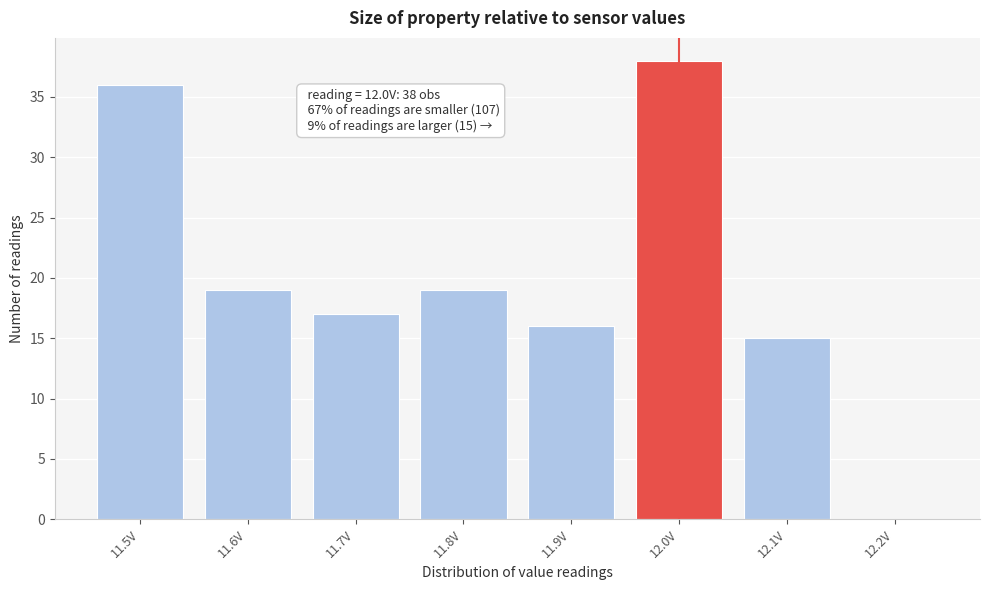

Over which range of the x-axis is the bar tallest?

11.95 to 12.05